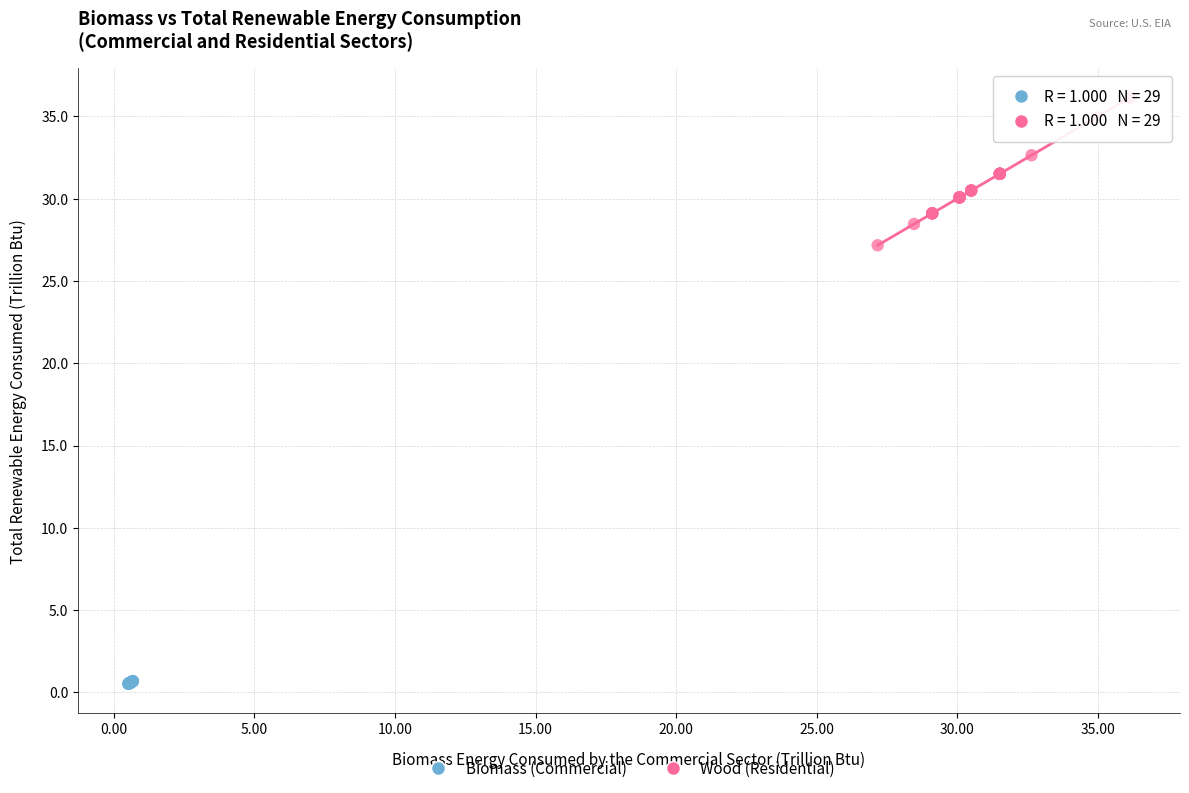

What are all the series names shown in the legend?

Biomass (Commercial), Wood (Residential)